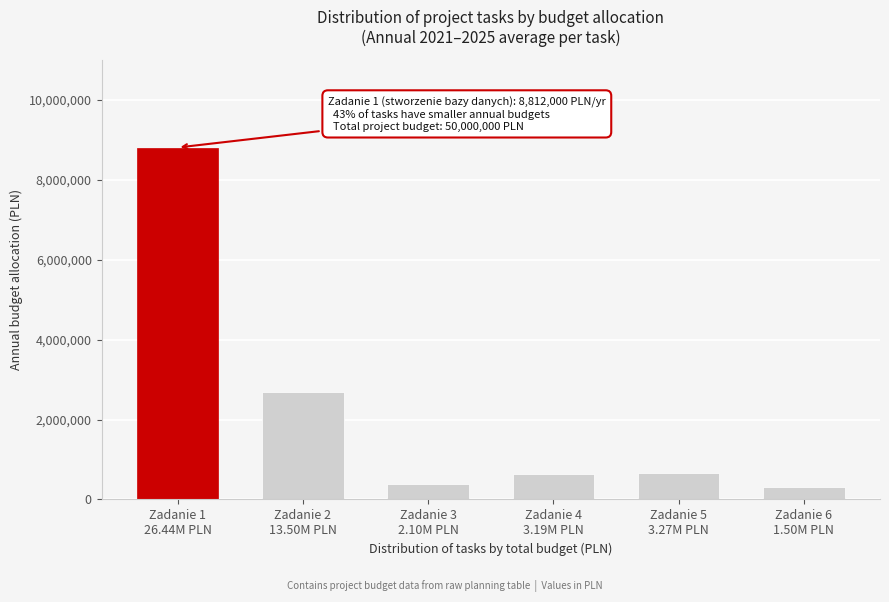

What is the maximum value shown in the chart?

8812000